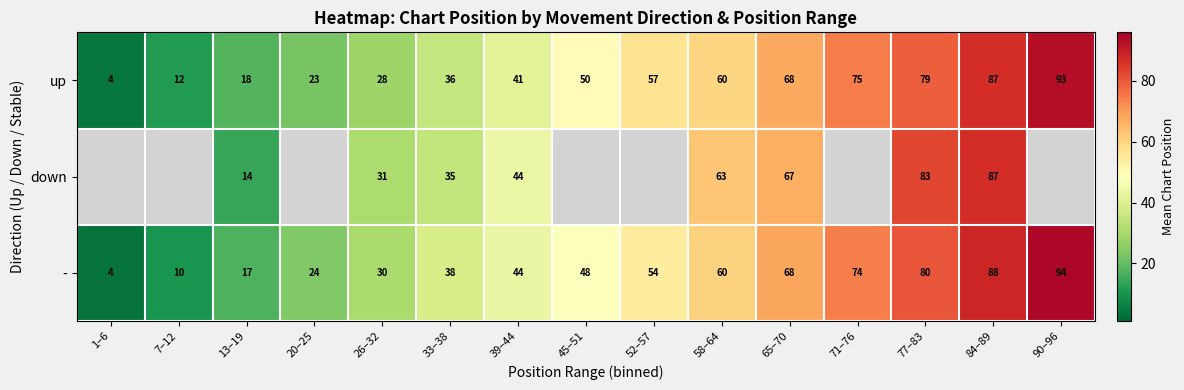

How many data points in - are less than 48?

7